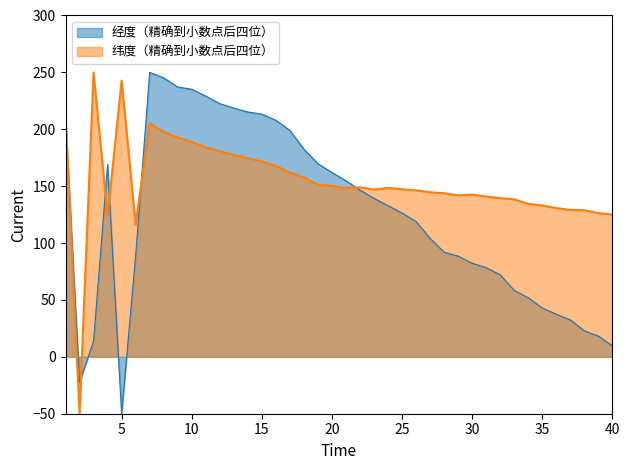

Does the chart display data point markers on the line(s)?

No